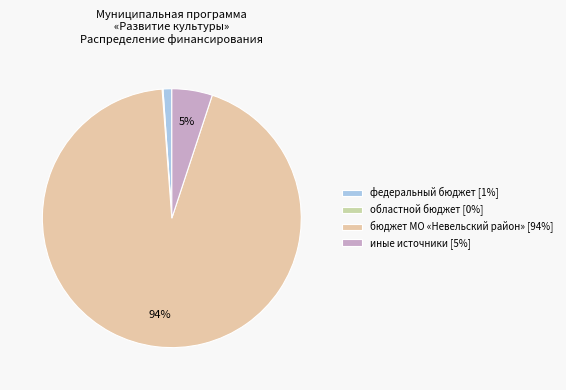

How many segments does this pie chart have?

4